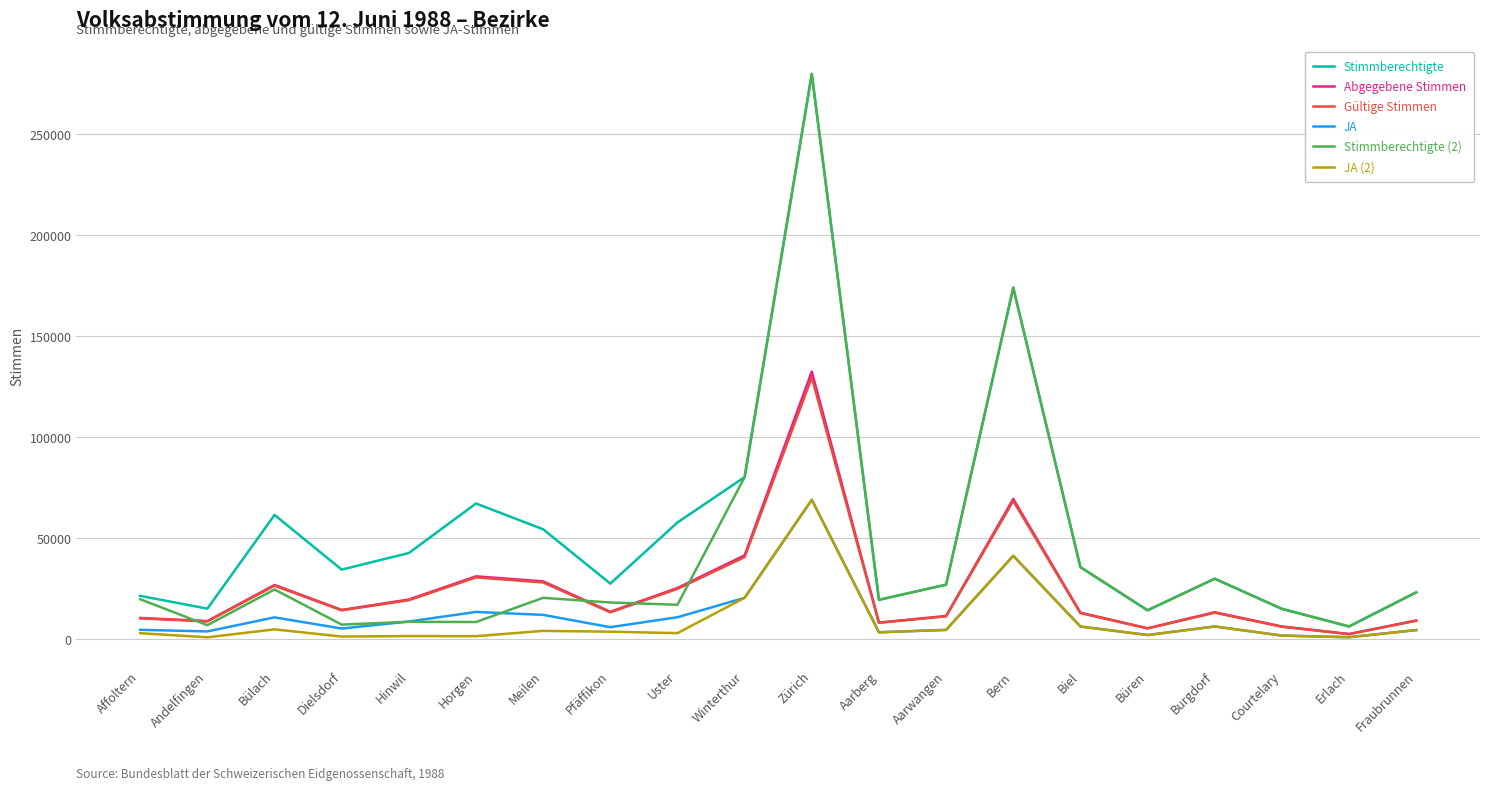

Where does the Abgegebene Stimmen series first go above 13599?

Bülach